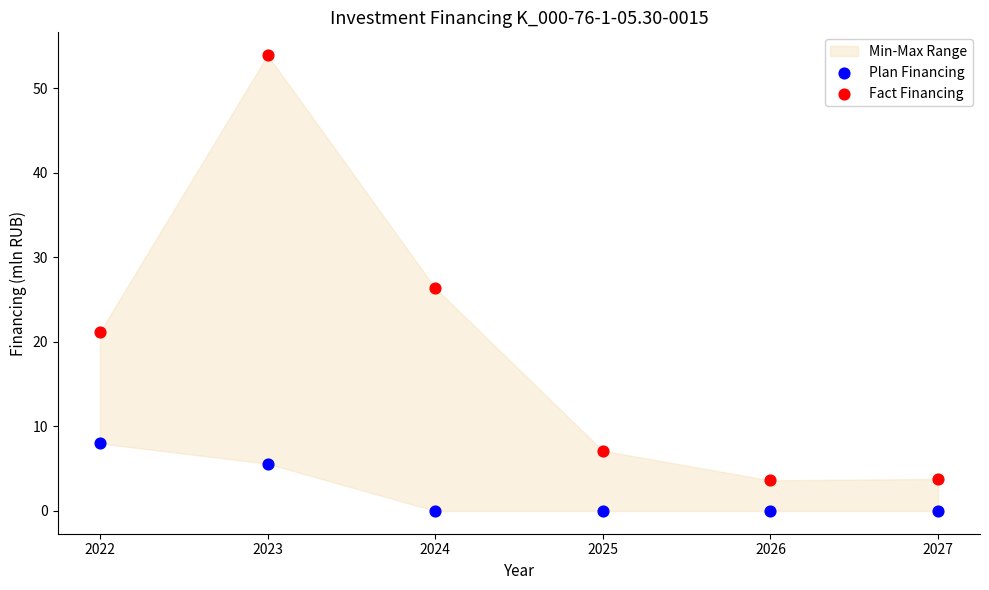

Which series reaches the minimum Y coordinate?

Plan Financing